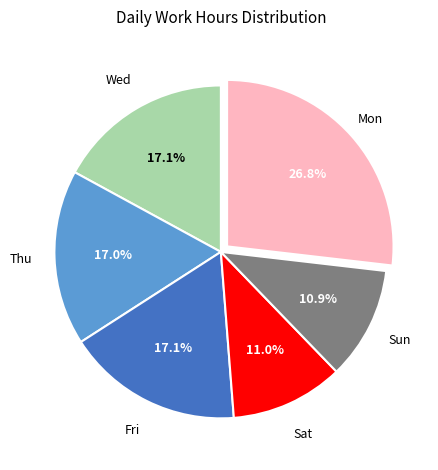

Does any single category account for the majority?

No